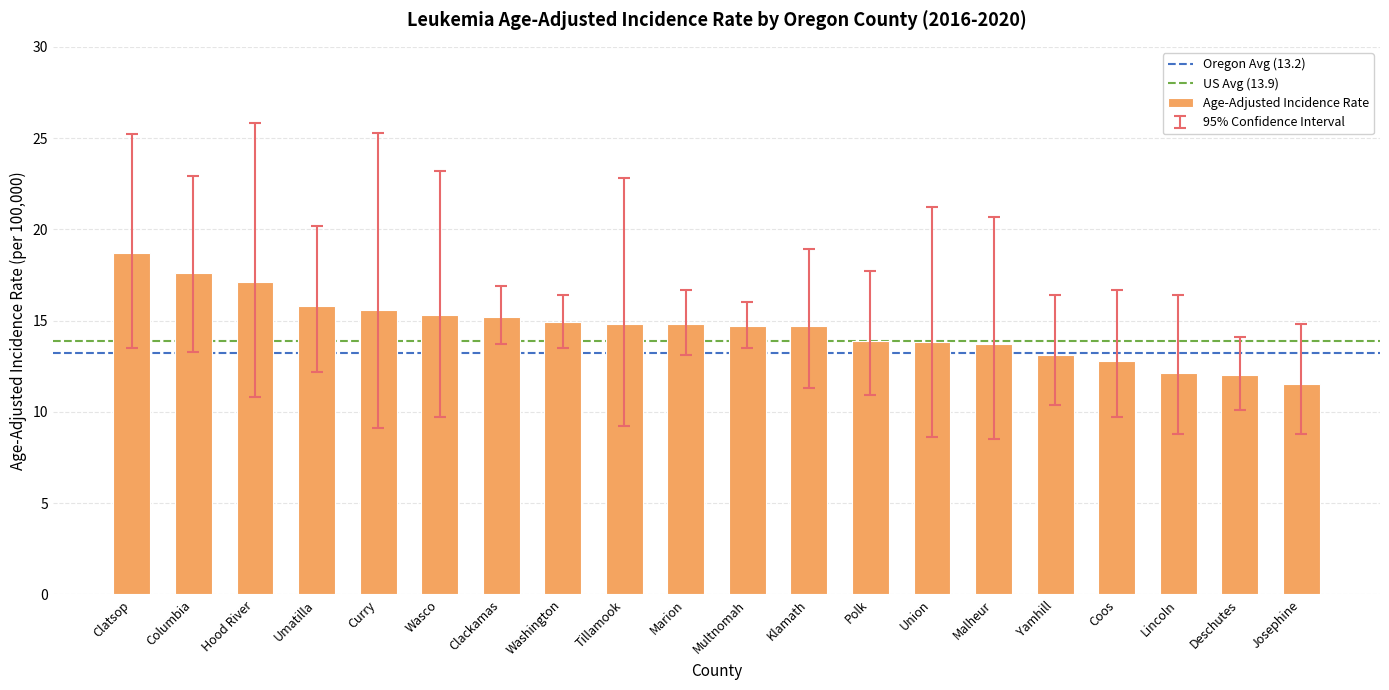

What position from the left is Marion?

10